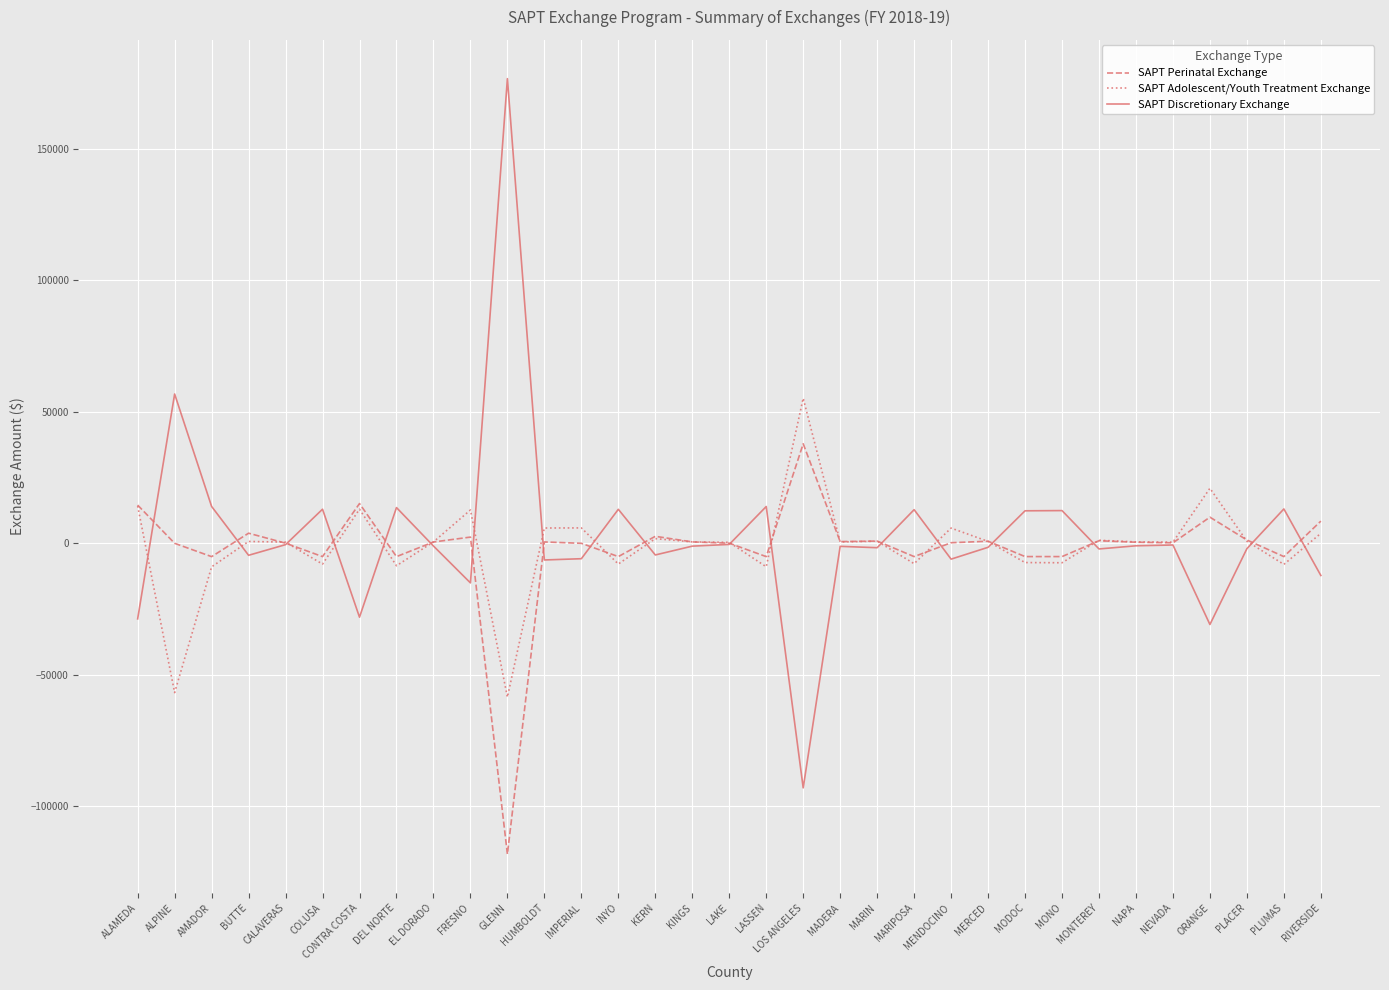

At which category does SAPT Discretionary Exchange reach its first local peak?

ALPINE